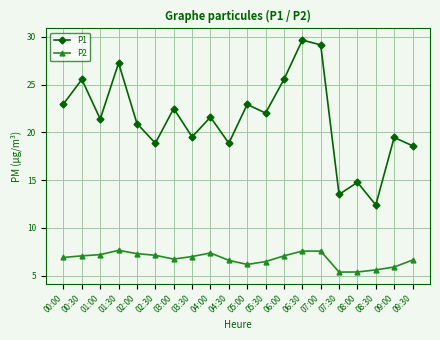

What is the greatest value displayed?

29.7